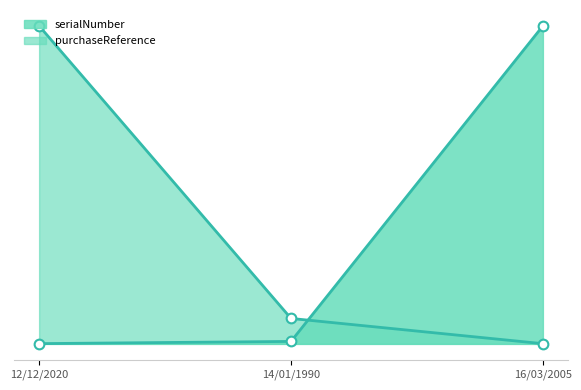

What is the minimum value shown in the chart?

765432.0